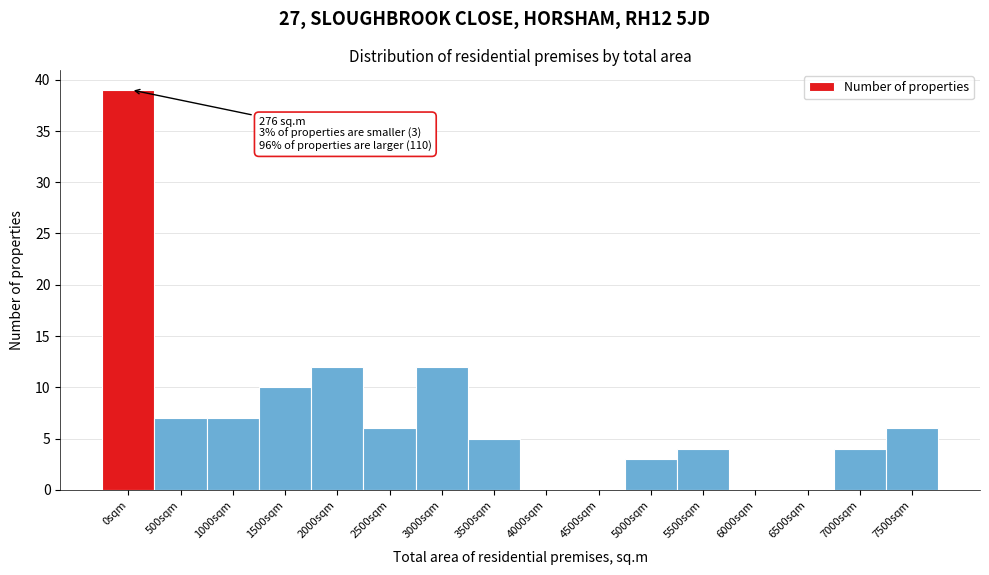

Reading left to right, list all the values displayed in this chart.

0sqm=39	500sqm=7	1000sqm=7	1500sqm=10	2000sqm=12	2500sqm=6	3000sqm=12	3500sqm=5	4000sqm=0	4500sqm=0	5000sqm=3	5500sqm=4	6000sqm=0	6500sqm=0	7000sqm=4	7500sqm=6